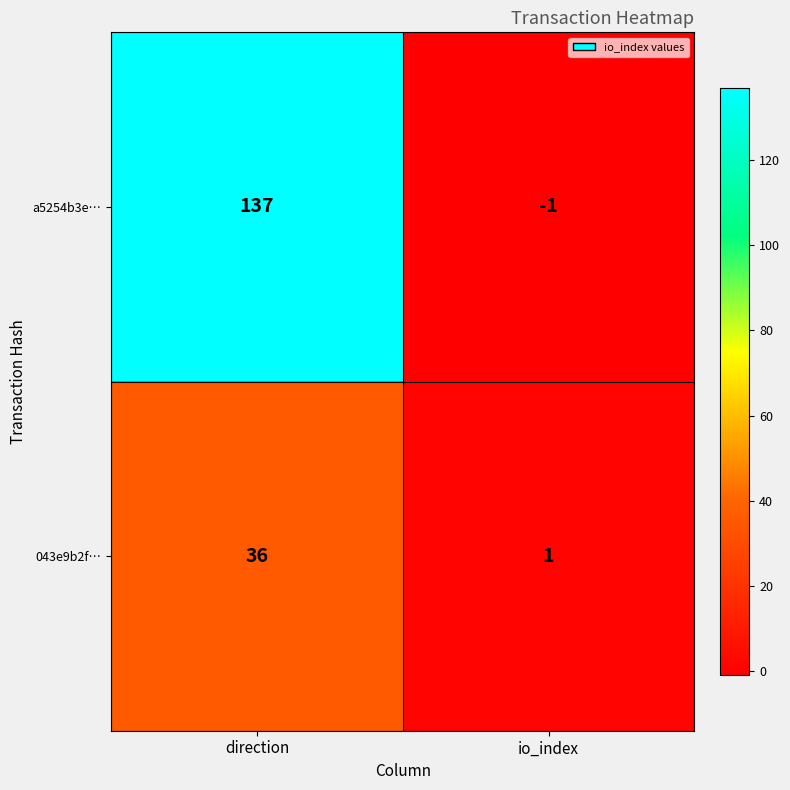

Where is 043e9b2f… nearest to the value 18?

io_index